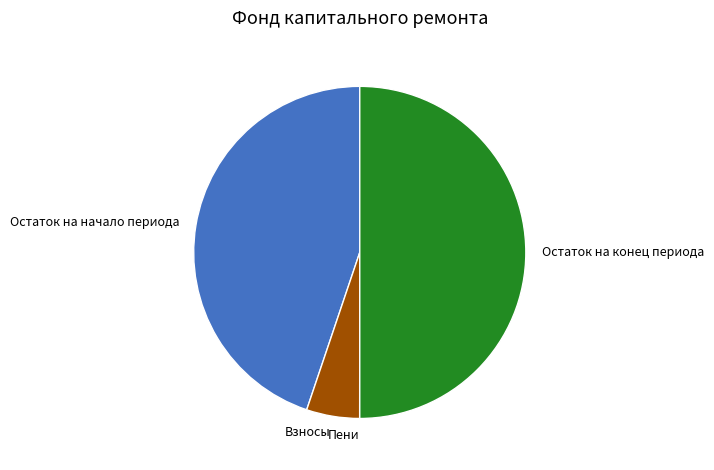

What is the ratio of the value at Остаток на конец периода to the value at Взносы?

9.7